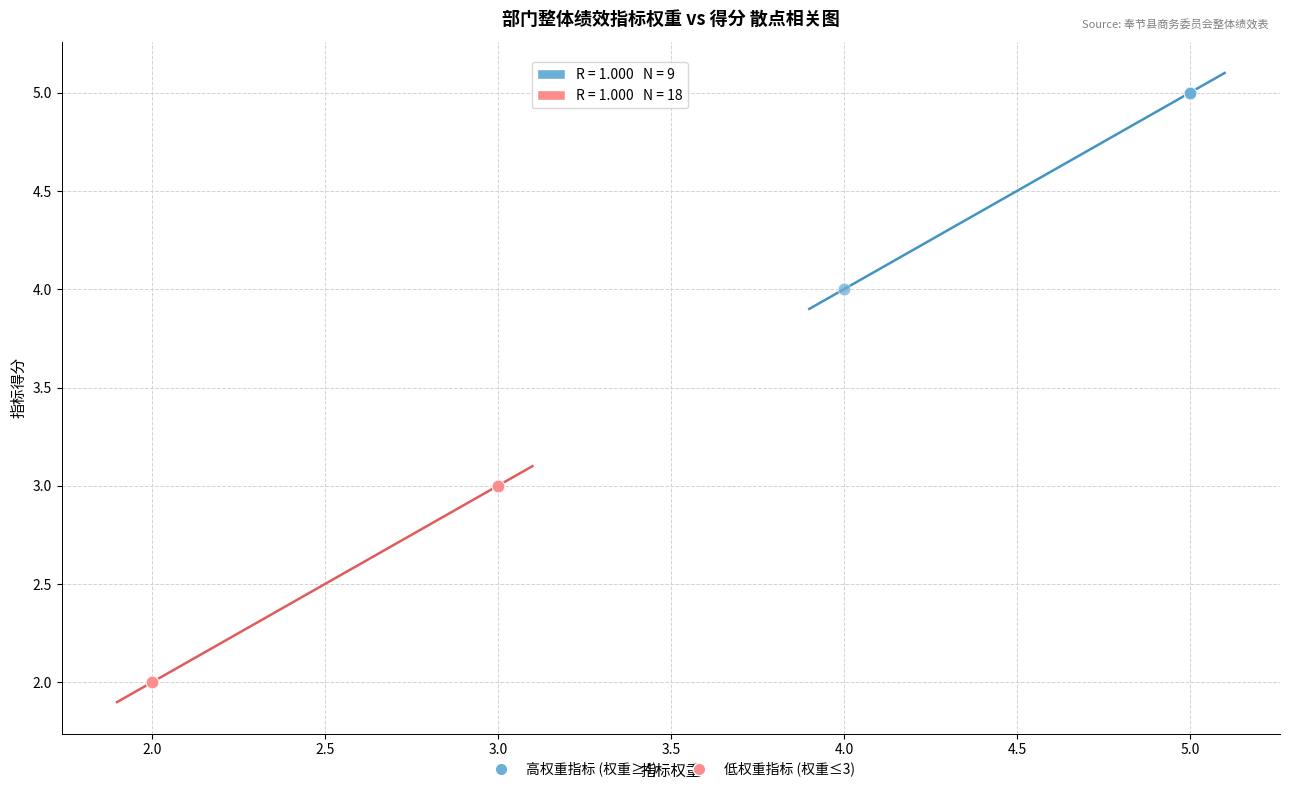

Which series contains the highest Y value?

高权重指标 (权重≥4)